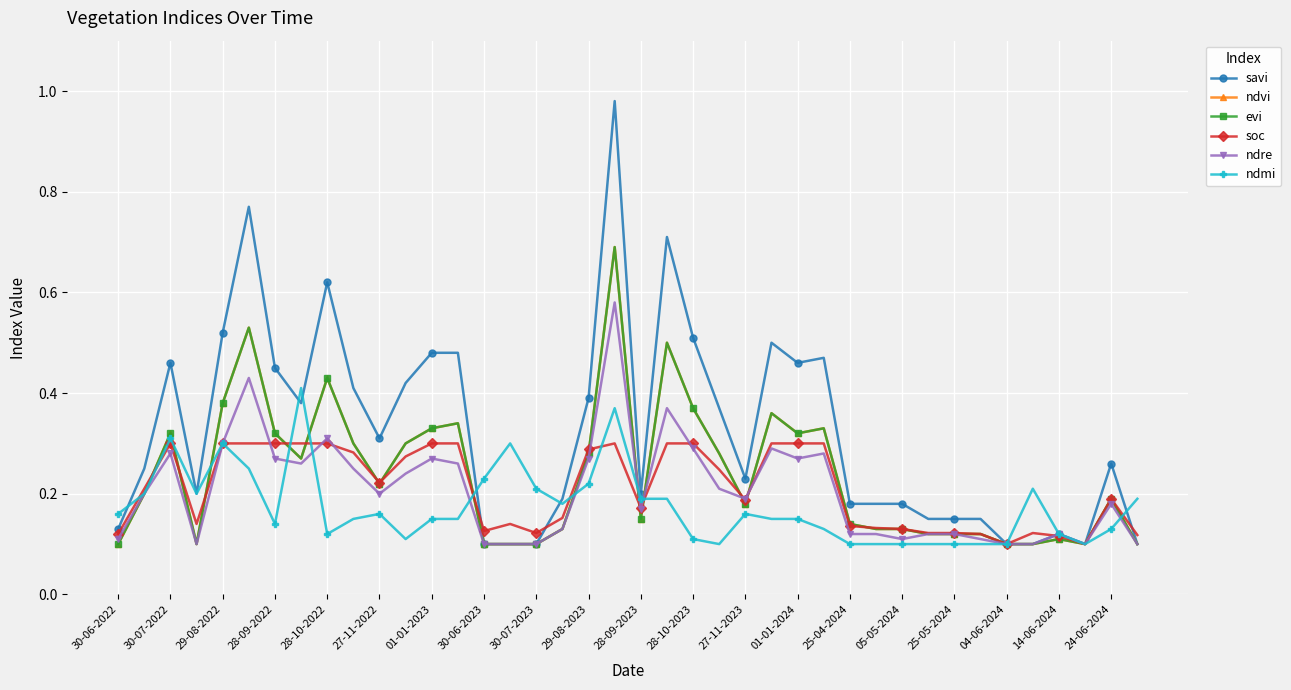

How many lines are shown in the chart?

6